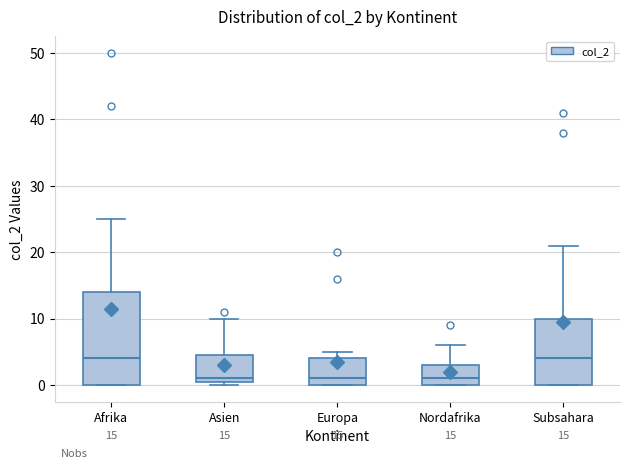

Which box is the tallest, from its lower edge to its upper edge?

Afrika